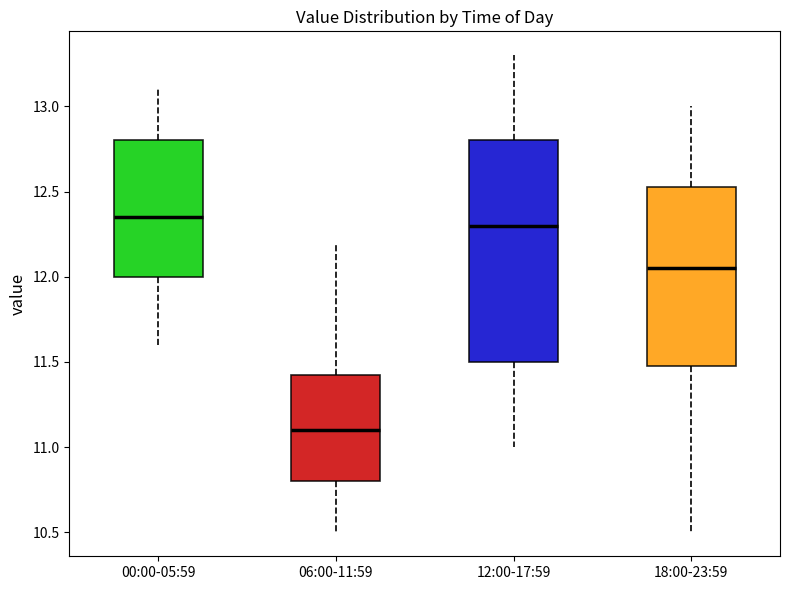

Where is the lower edge of the box for 18:00-23:59 on the y-axis? The values are not printed on the chart, so give them approximately, as read against the axis.

11.50